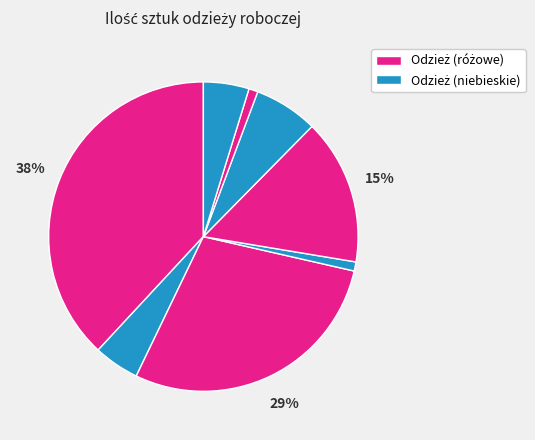

To the nearest percent, what is the difference between the largest and smallest slice percentages?

37%